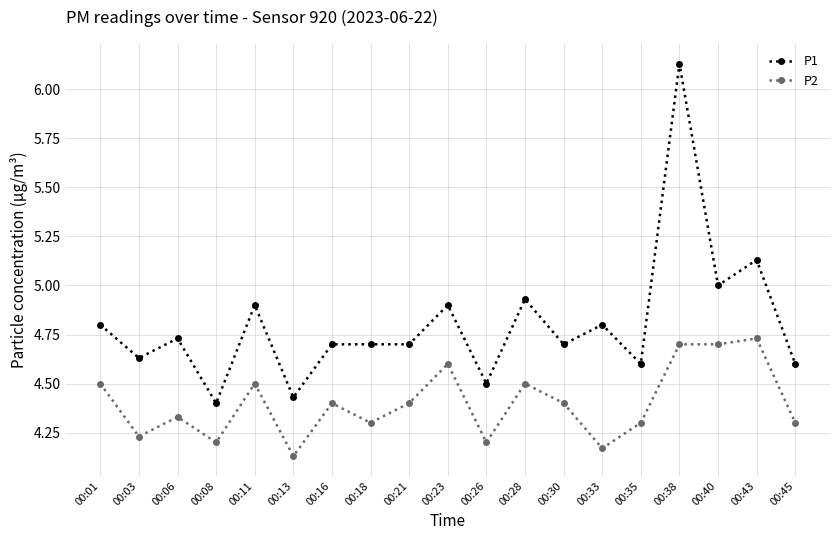

At which category is the sum across all series the highest?

00:38